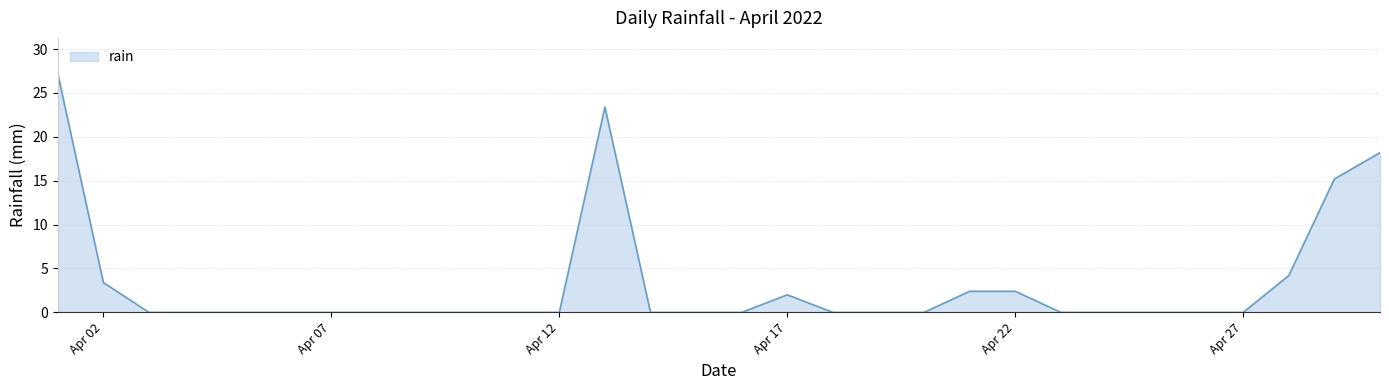

What is the difference between the maximum and minimum values?

27.2